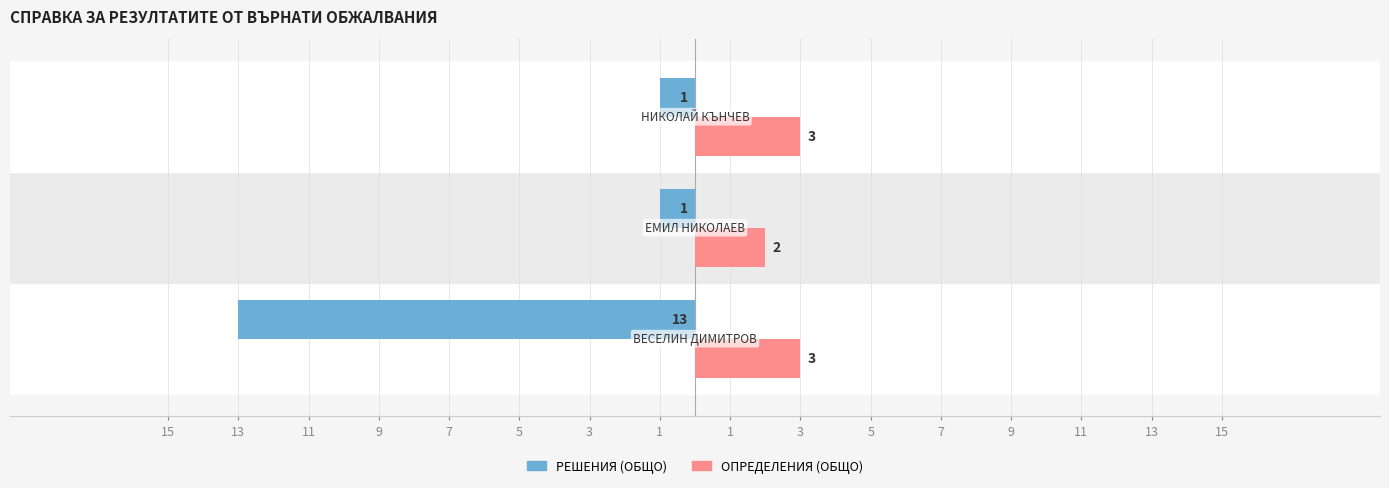

What is the value of the ОПРЕДЕЛЕНИЯ (ОБЩО) bar at the 3rd from the left?

3